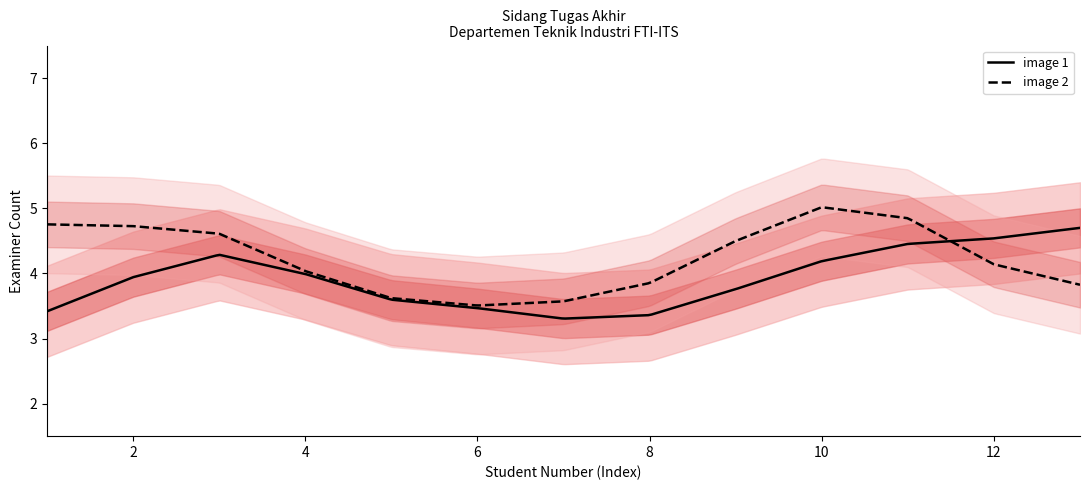

What is the minimum value for image 1?

3.3